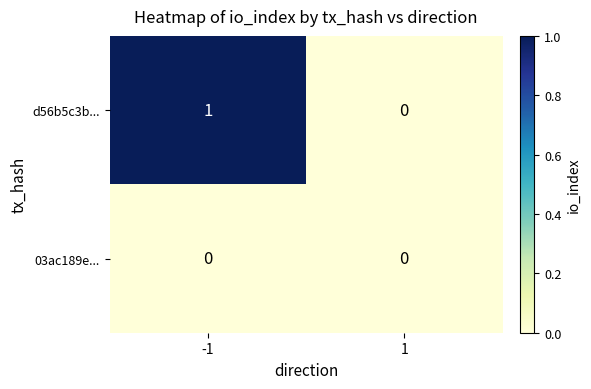

Is the value of 03ac189e... at 1 greater than the value of d56b5c3b... at -1?

No